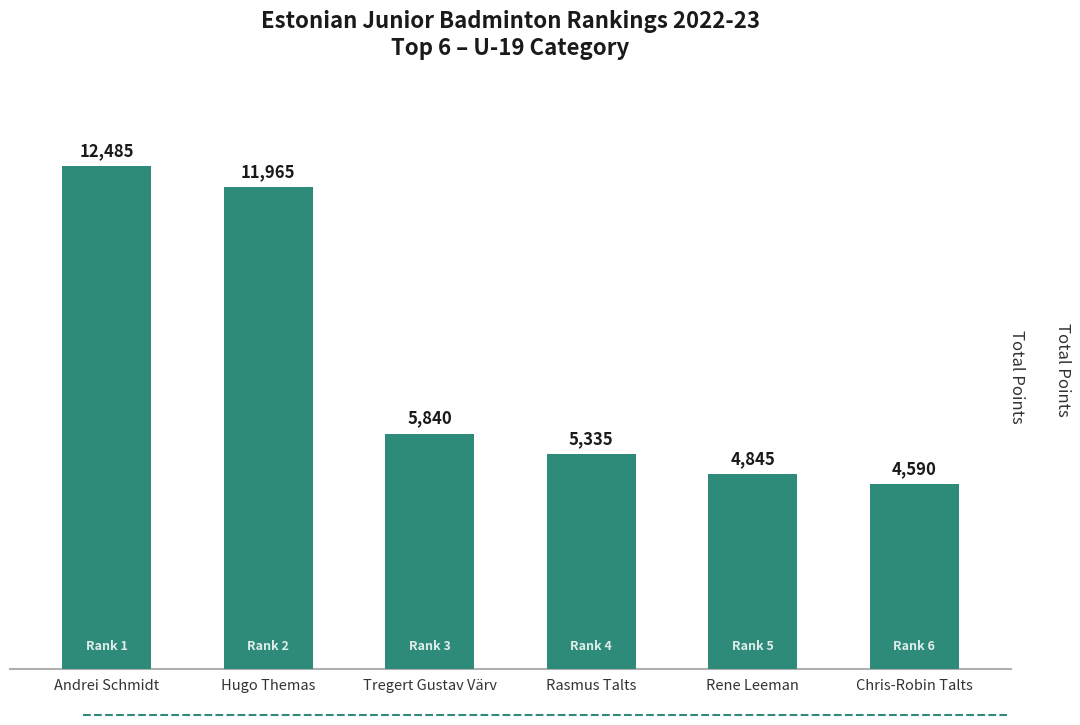

Where does the data first go above 5840?

Andrei Schmidt